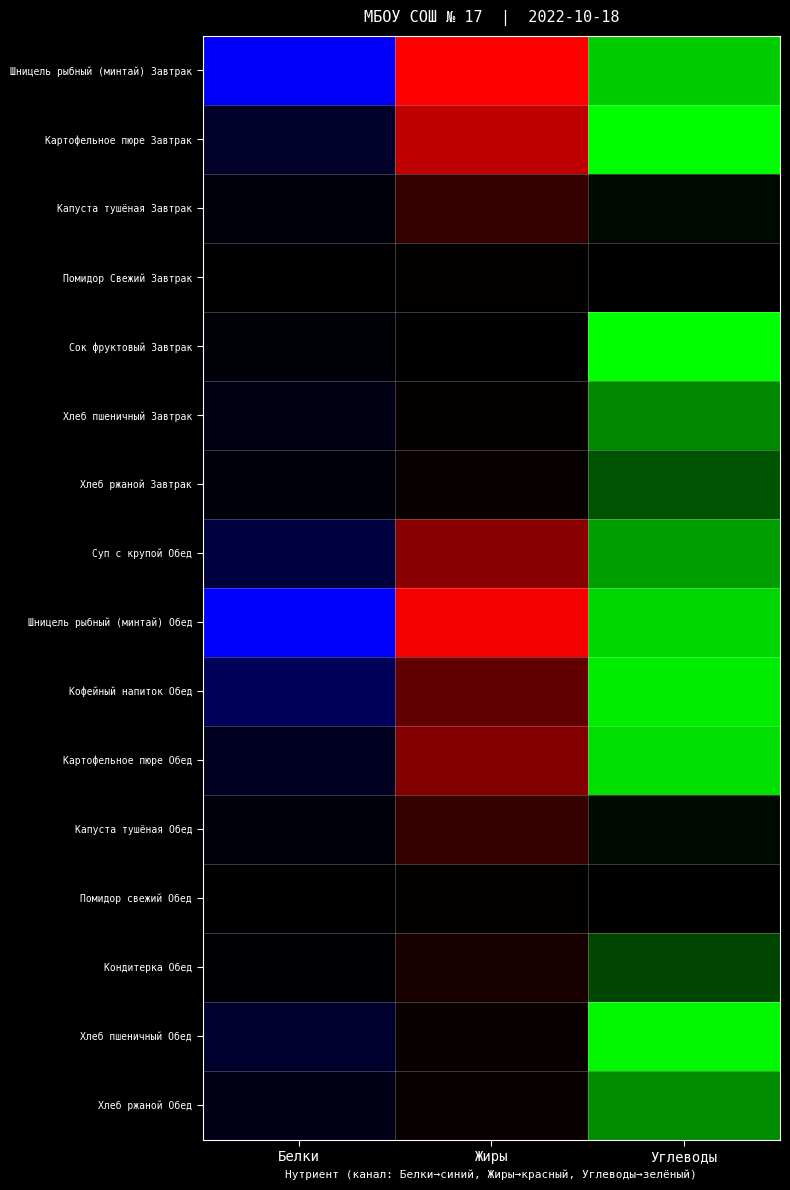

What is the difference between the maximum and second lowest values in the Завтрак series?

9.8